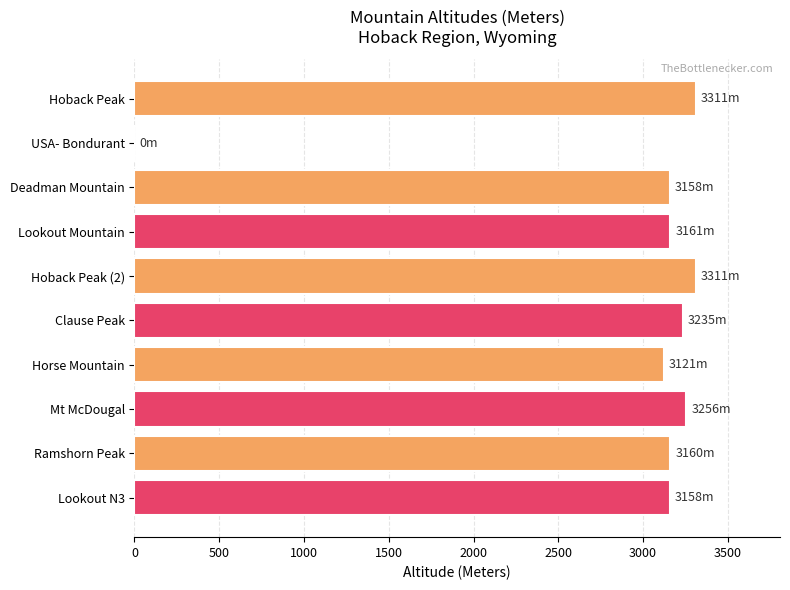

What is the sum of the values at USA- Bondurant and Mt McDougal?

3256